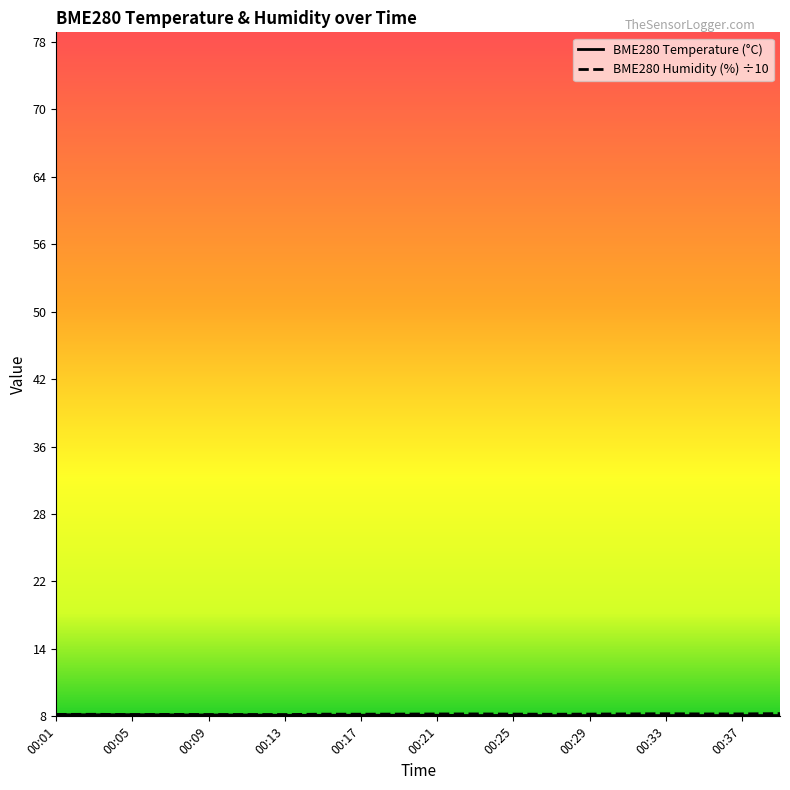

At which label is BME280_humidity closest to 7?

00:05